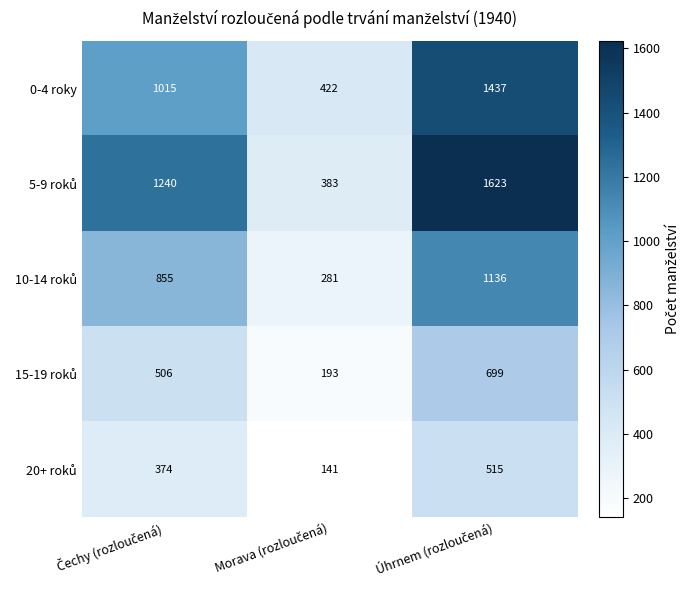

Count the 0-4 roky values in the range 422 to 1437.

3